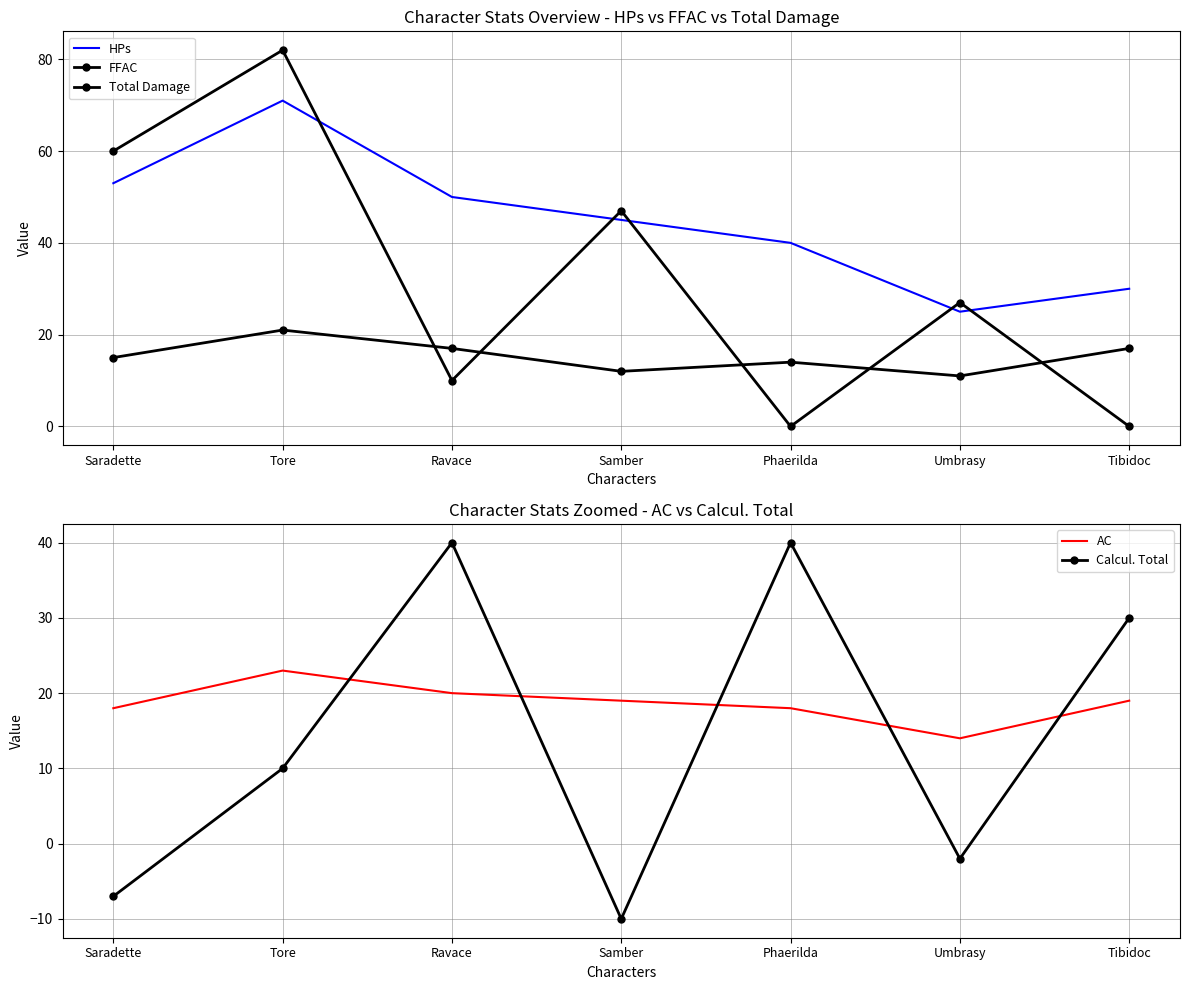

Is it true that AC equals 19 at Tibidoc?

True